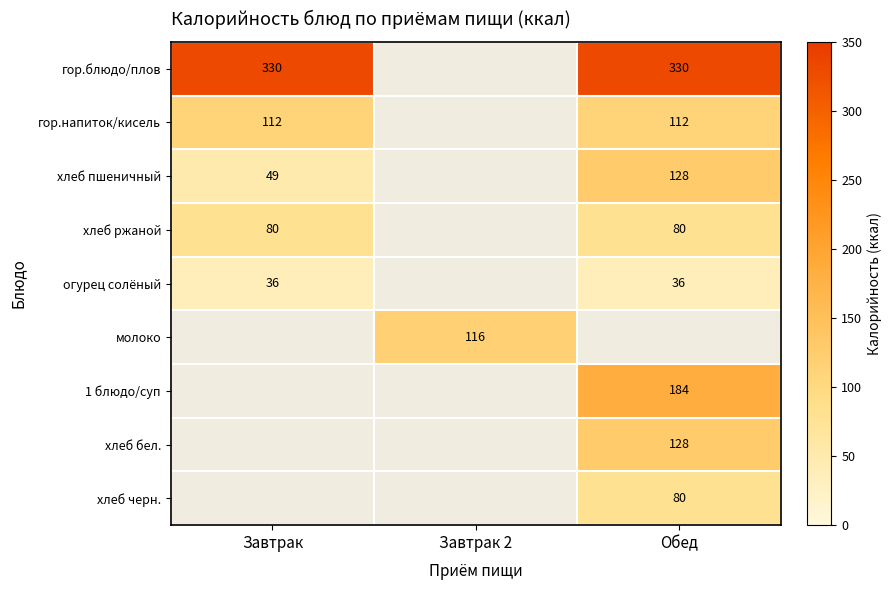

At how many categories does at least one series exceed 283?

2